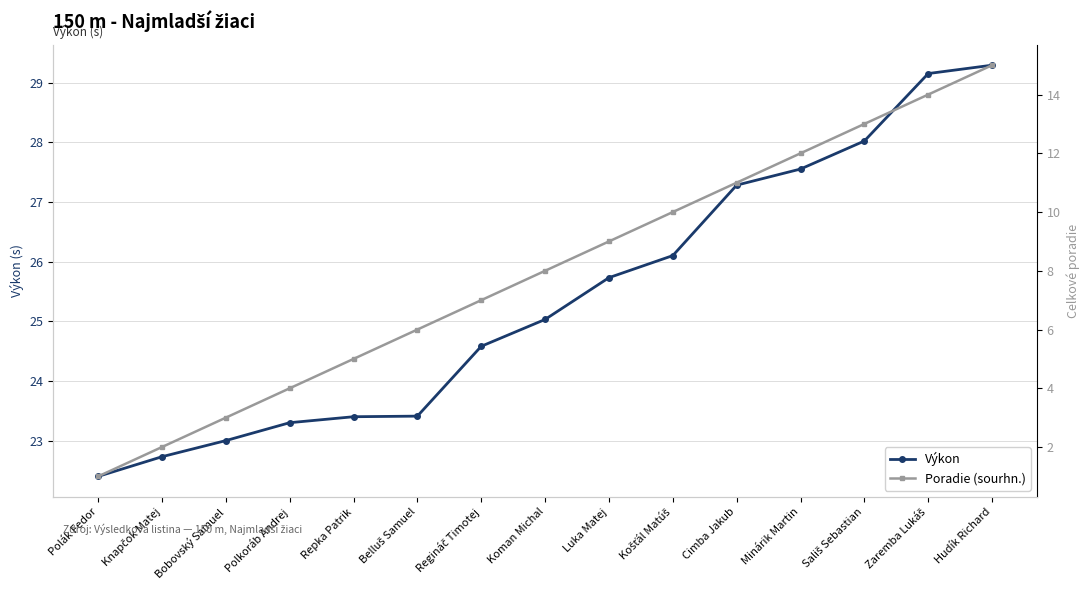

What is the label of the 11th point from the left?

Cimba Jakub